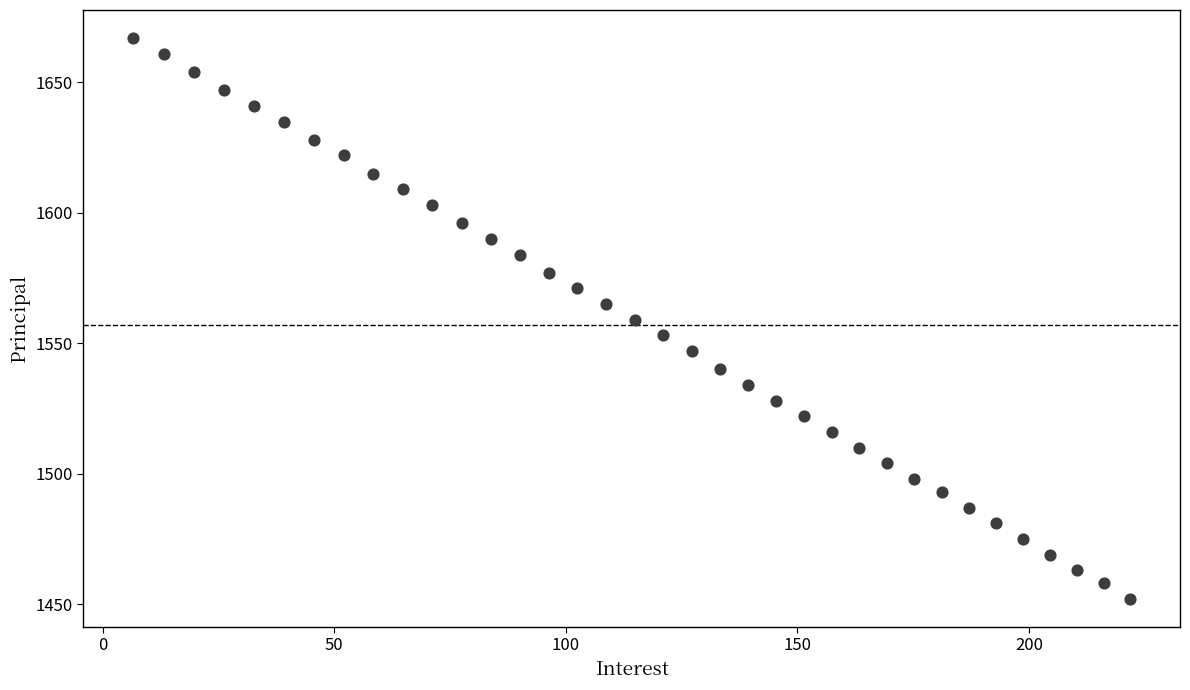

What is the range of Y values (max minus min)?

215